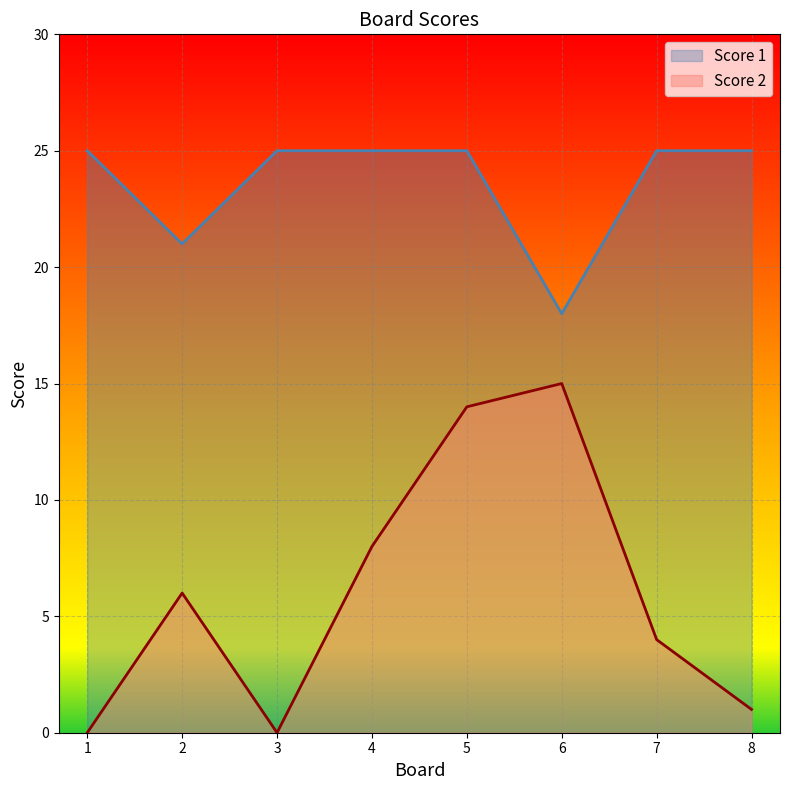

Count the number of categories in the chart.

8